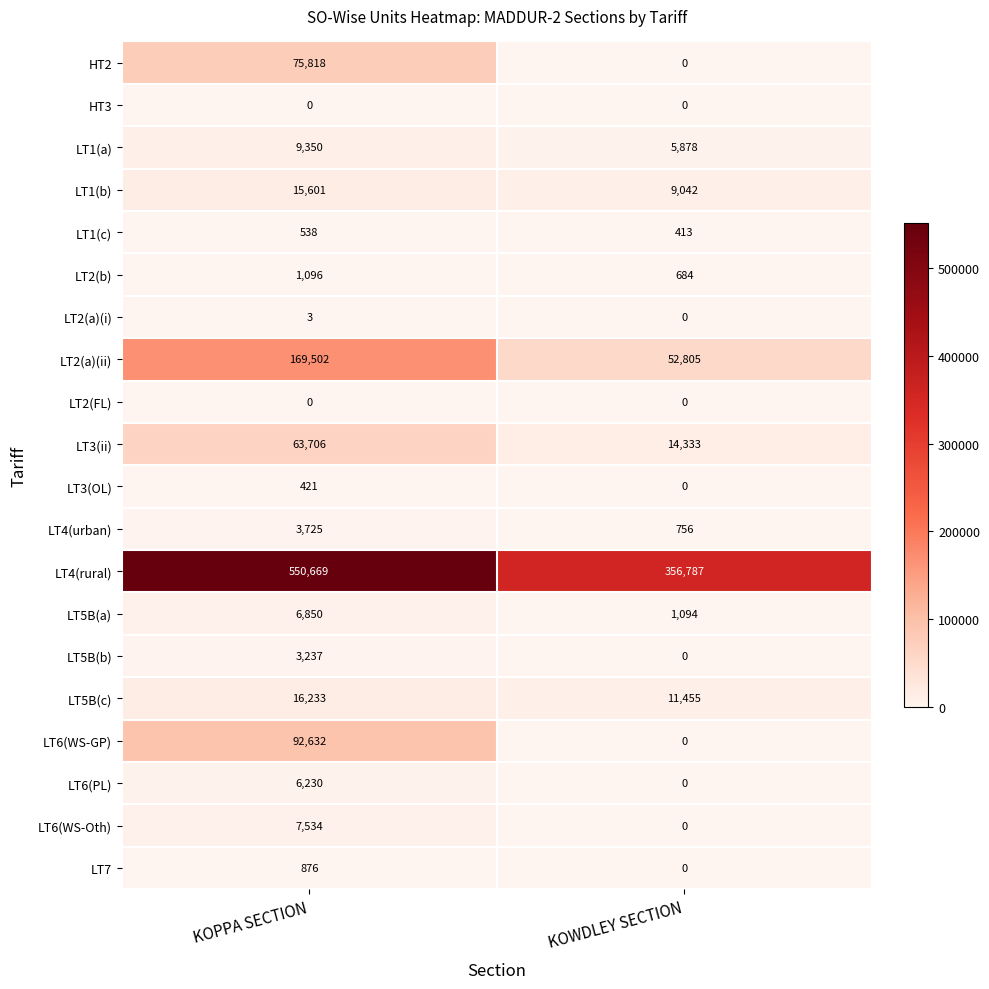

What is the difference between the maximum and minimum values in the LT5B(b) series?

3237